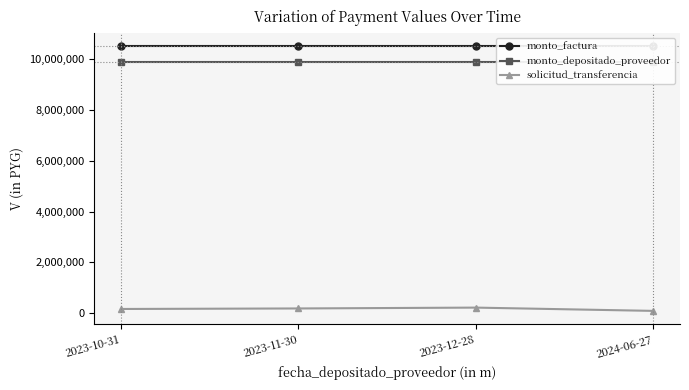

What position from the left is 2023-10-31?

1